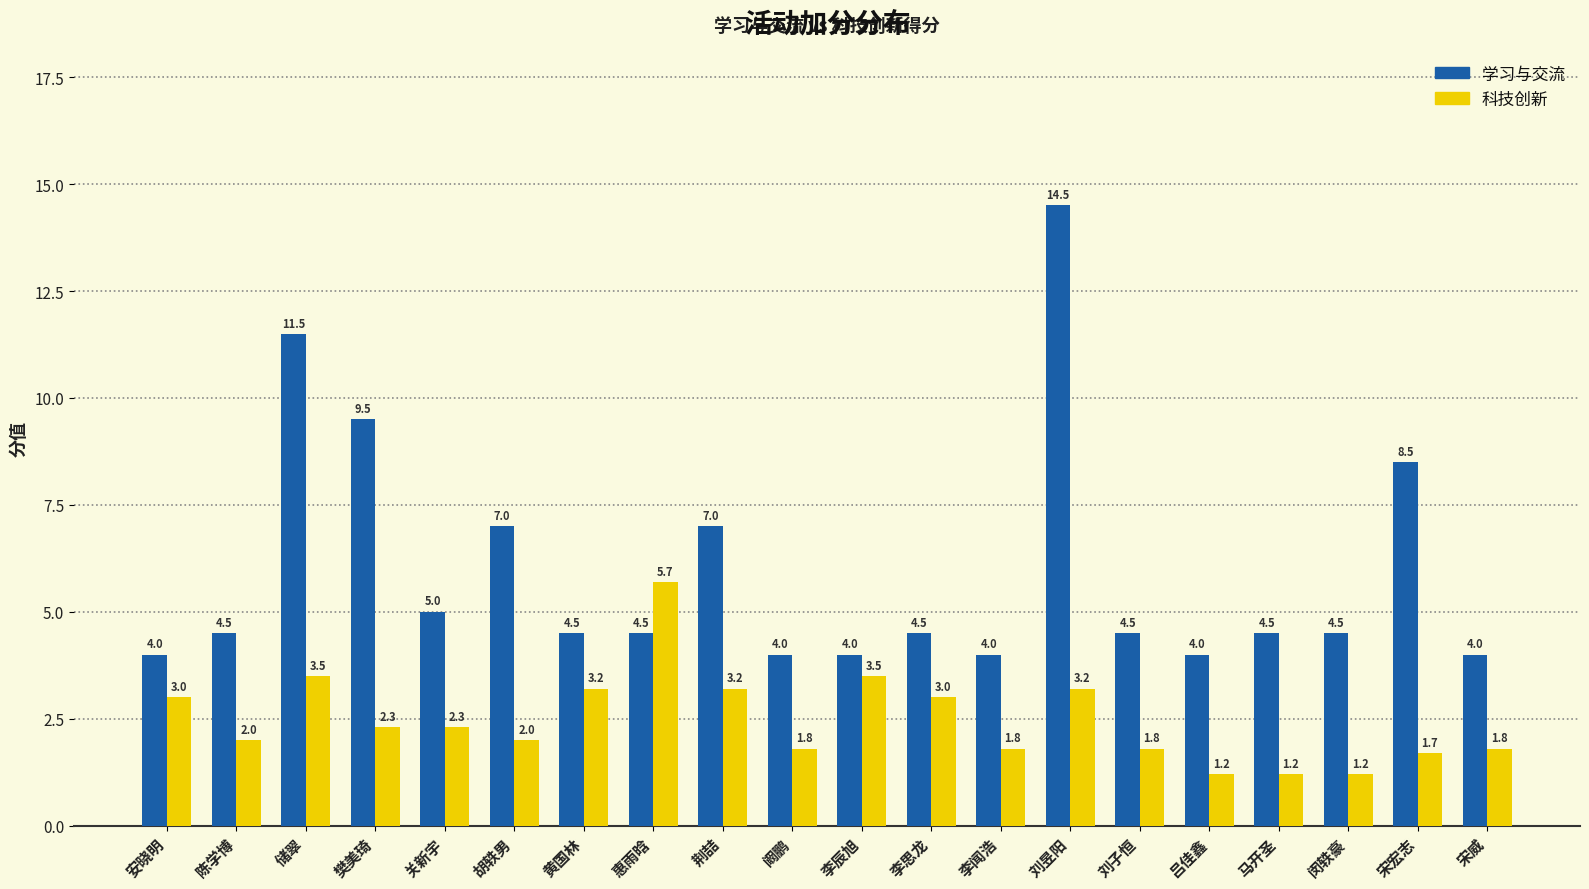

What is the total value across all series at 阚鹏?

5.8